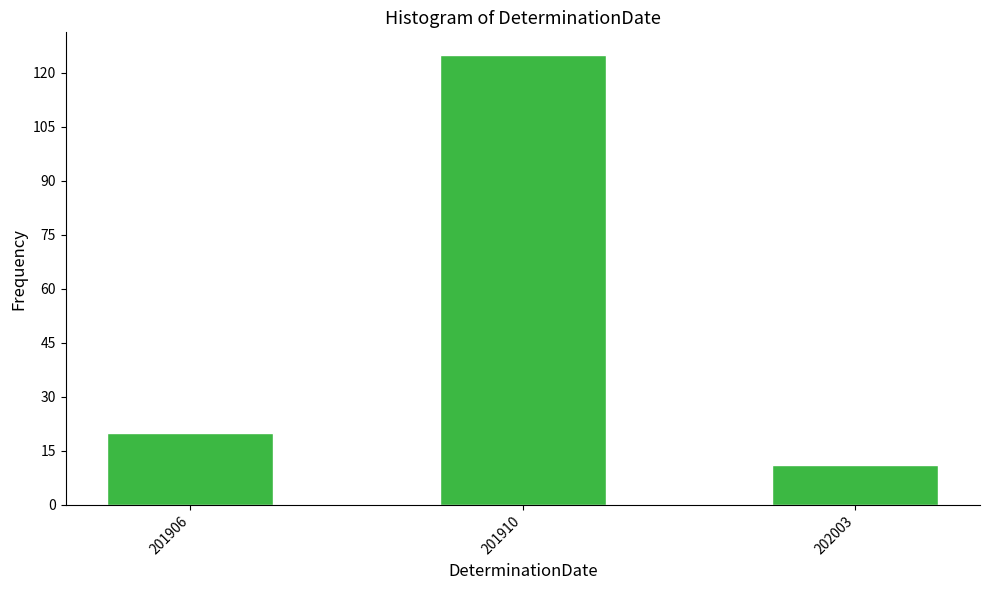

Reading left to right, list all the values displayed in this chart.

201906=20	201910=125	202003=11